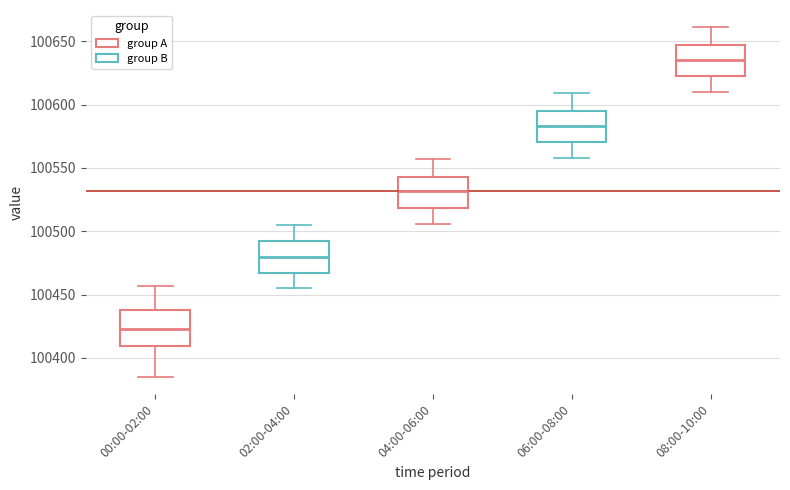

Where does the upper whisker of the box for 00:00-02:00 end on the y-axis? The values are not printed on the chart, so give them approximately, as read against the axis.

100455